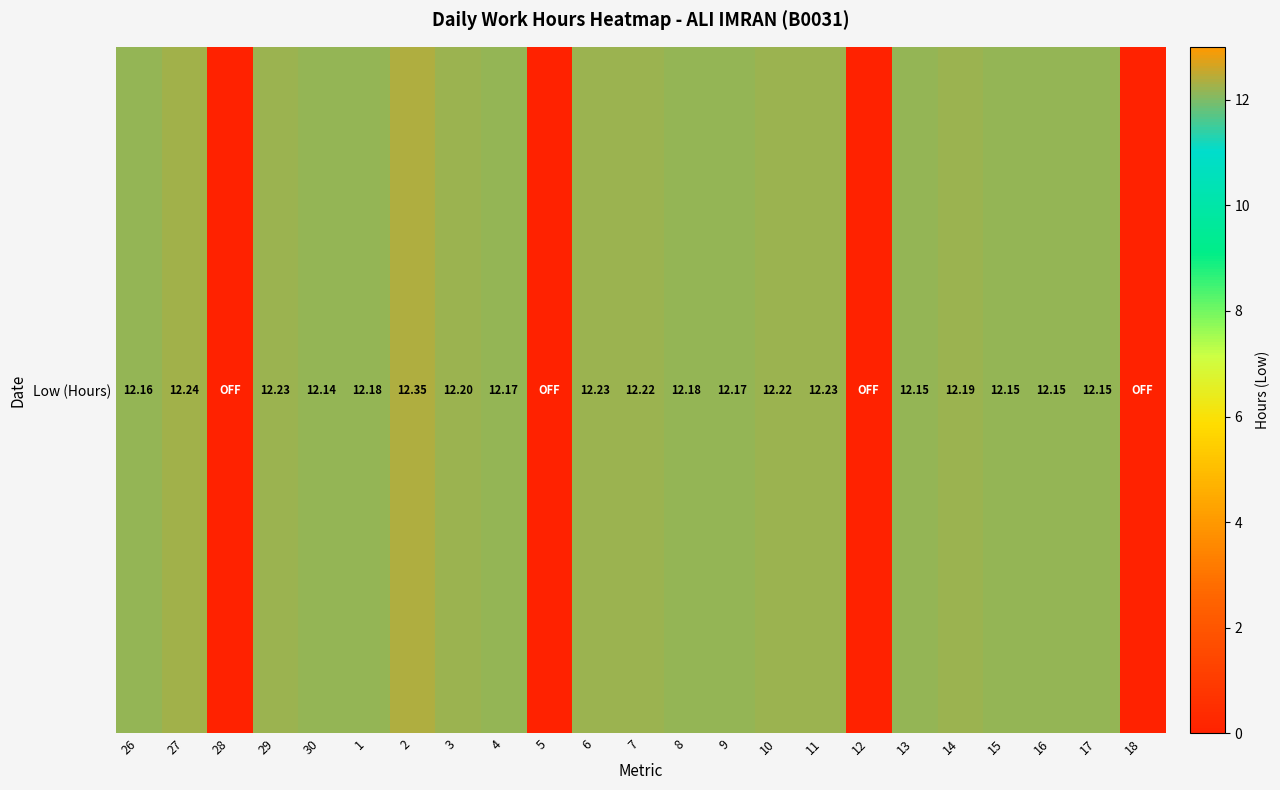

List the labels in order of value, smallest first.

28, 5, 12, 18, 30, 13, 15, 16, 17, 26, 4, 9, 1, 8, 14, 3, 7, 10, 29, 6, 11, 27, 2